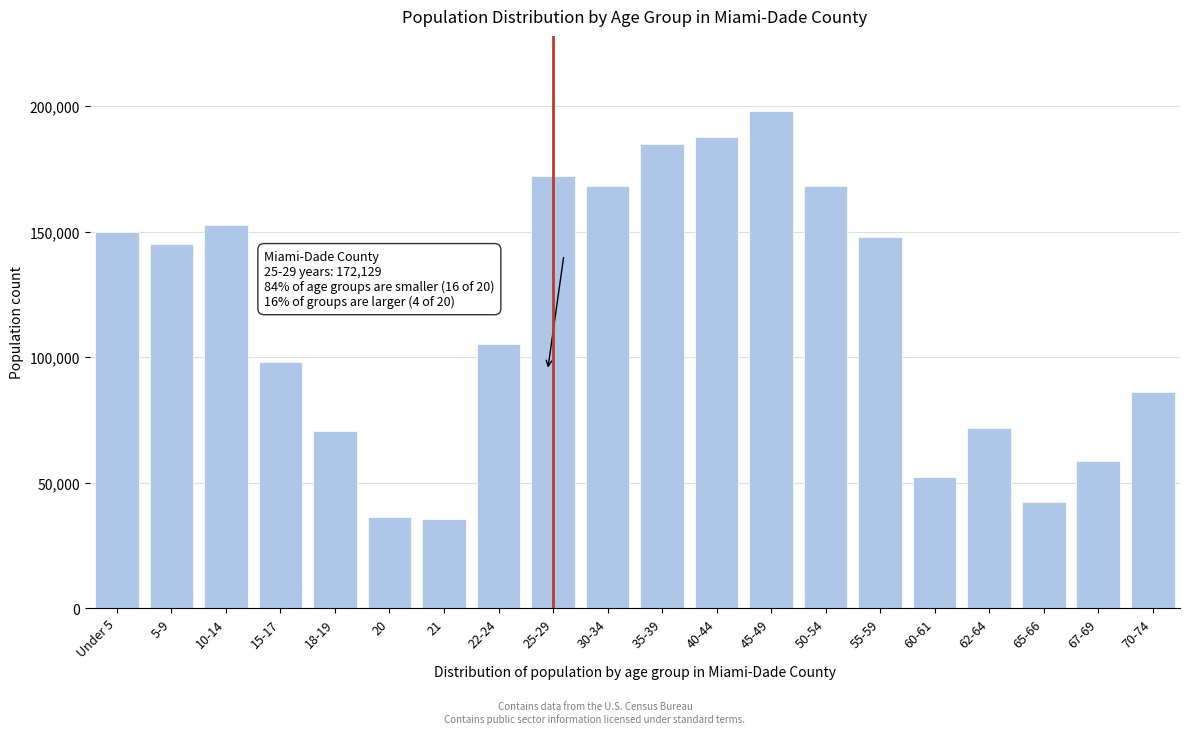

At which category does the chart reach its peak across all series?

45-49